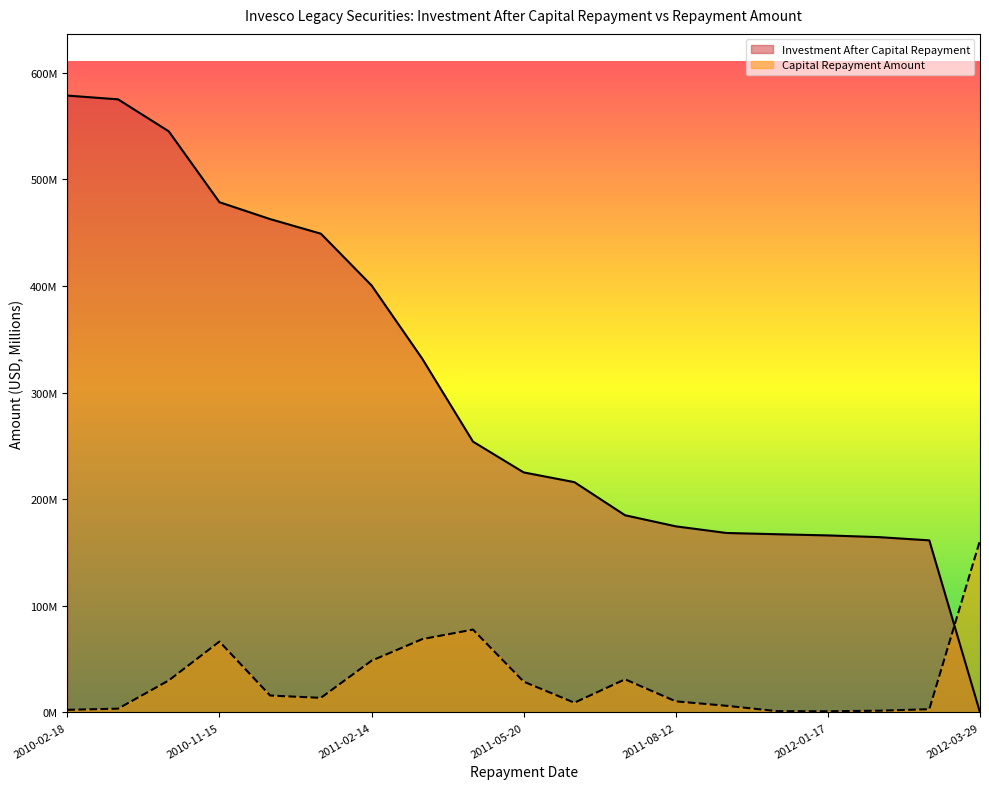

In Capital Repayment Amount, how many points are lower than both neighbors (excluding endpoints)?

3